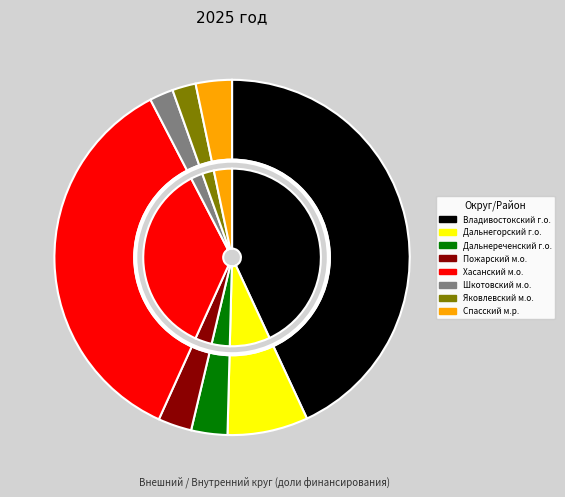

Count the number of slices in the pie.

8